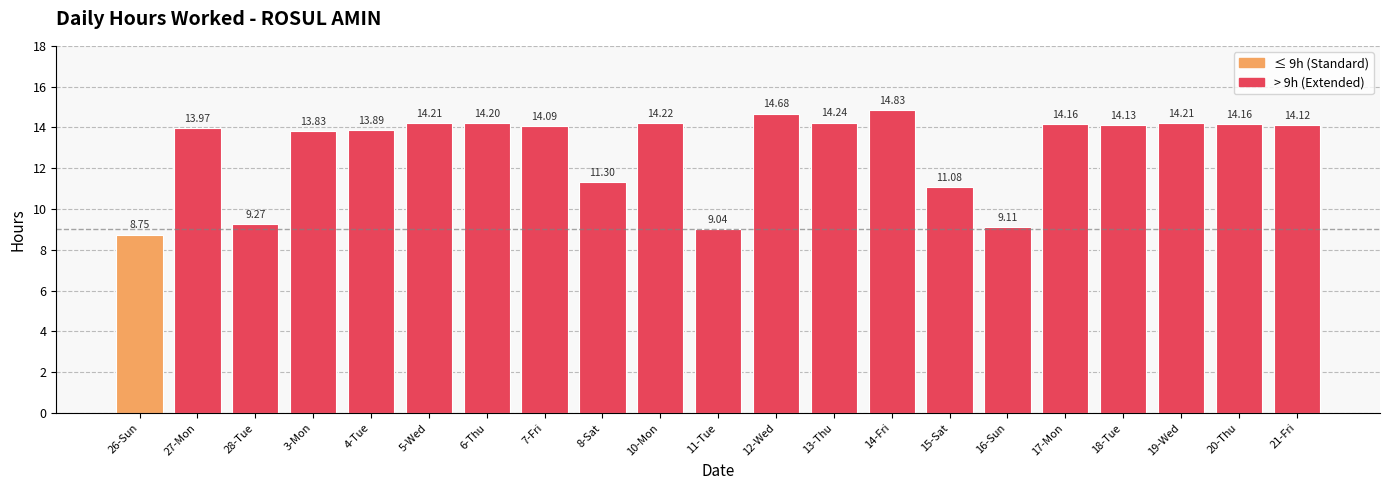

What is the sum of all values?

271.5